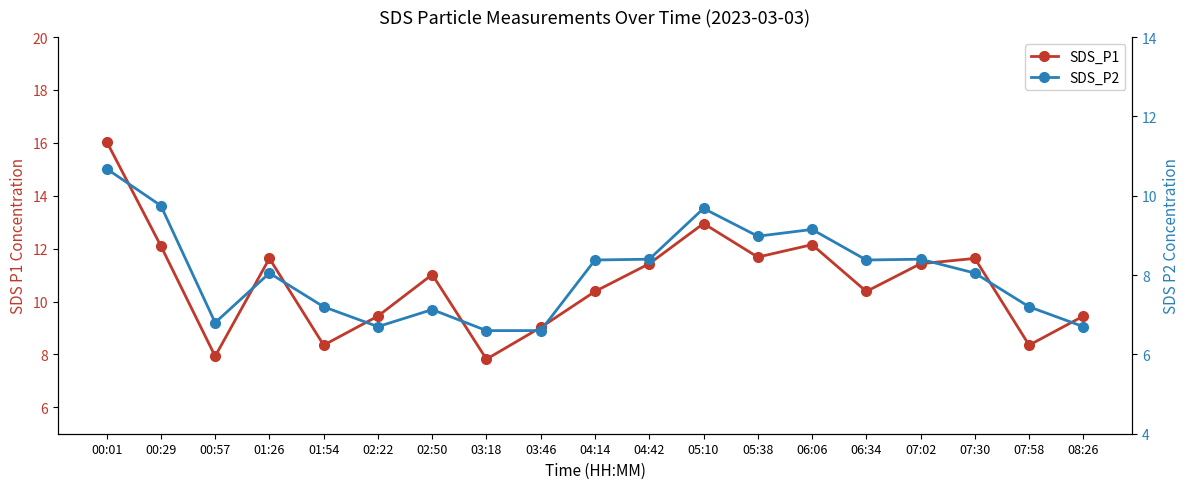

Read the SDS_P2 value at 00:01.

10.7